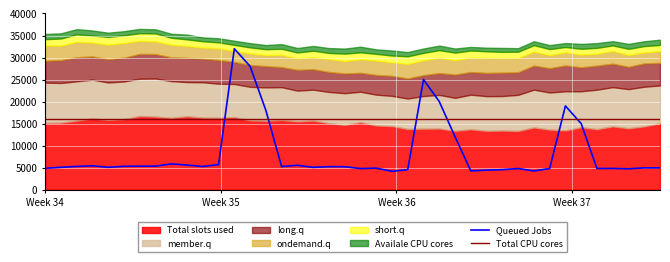

Does the chart display data point markers on the line(s)?

No